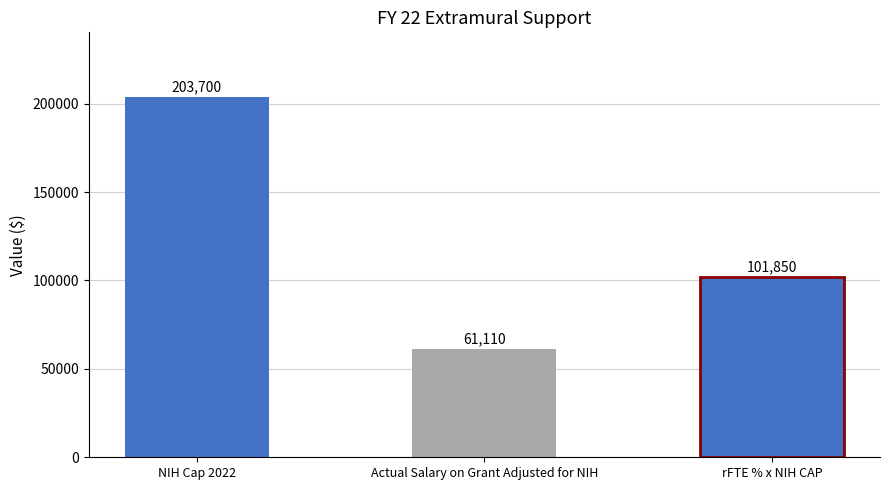

At which category does the chart reach its peak across all series?

NIH Cap 2022